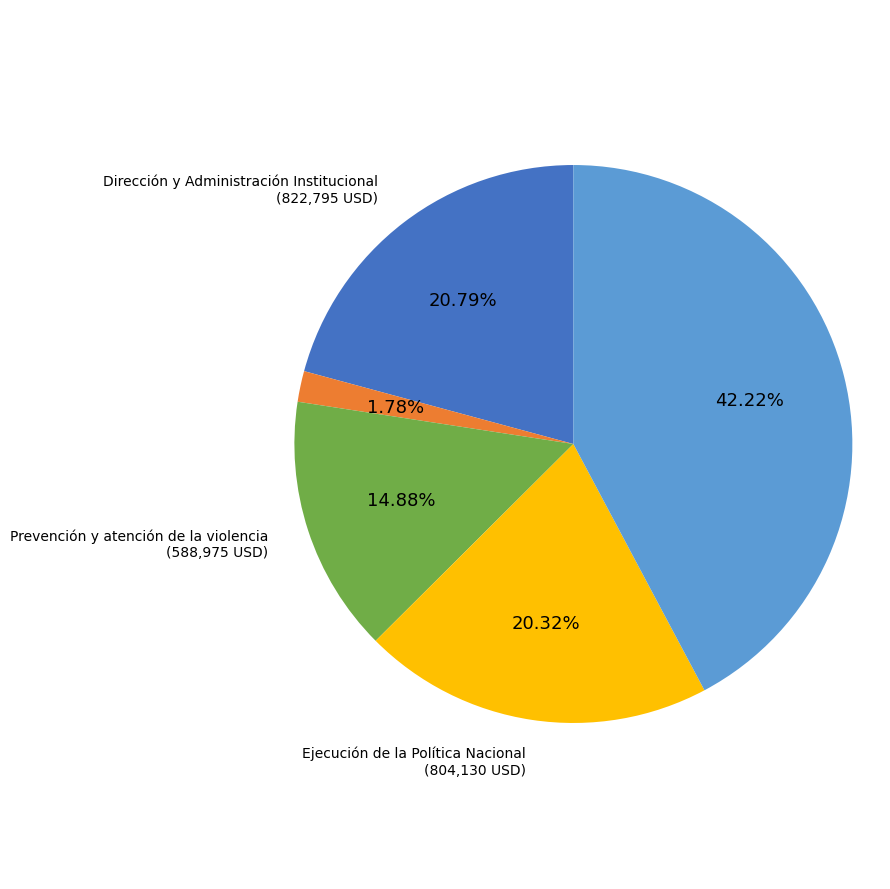

What percentage is the Ejecución de la Política Nacional slice, to the nearest percent?

20%